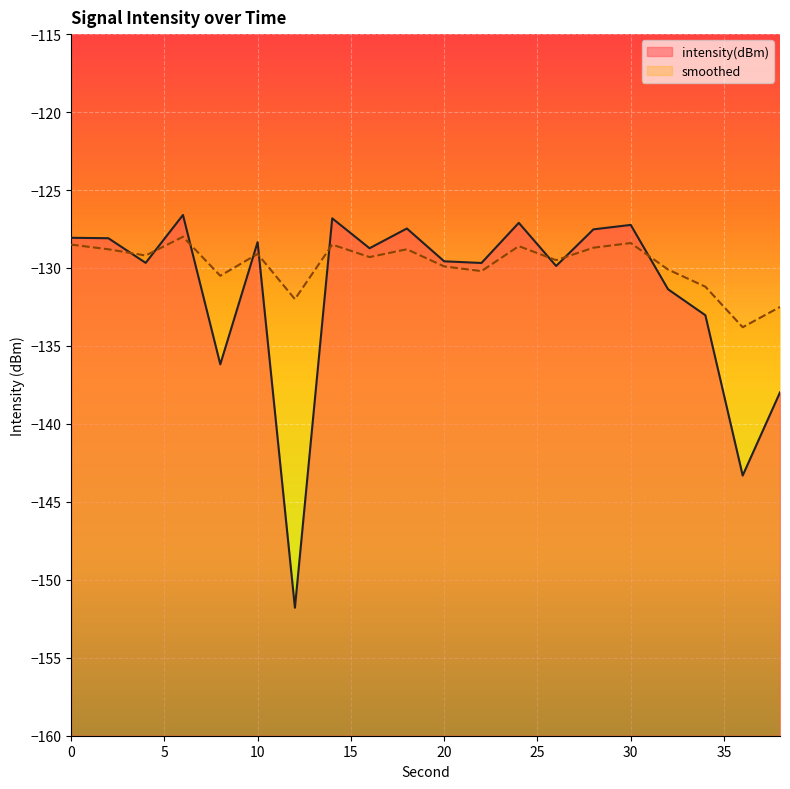

At which label is smoothed closest to -130?

20